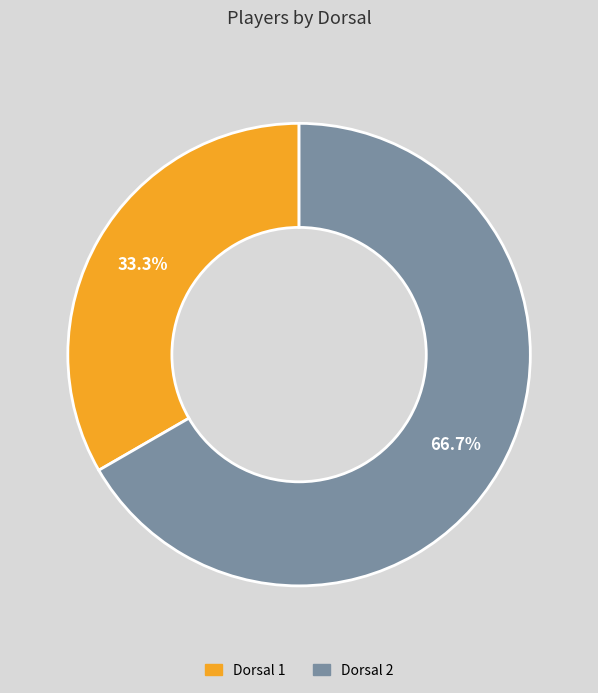

Is there any slice that represents more than half of the pie?

Yes